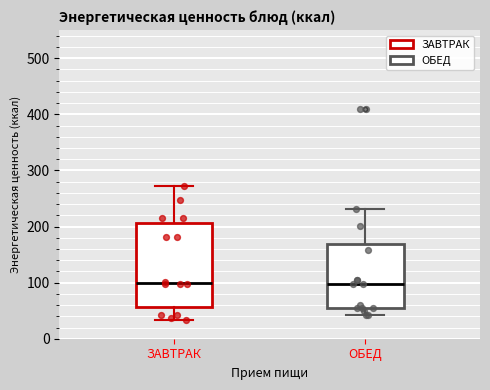

Comparing the boxes themselves (not the whiskers), which one is the tallest?

ЗАВТРАК